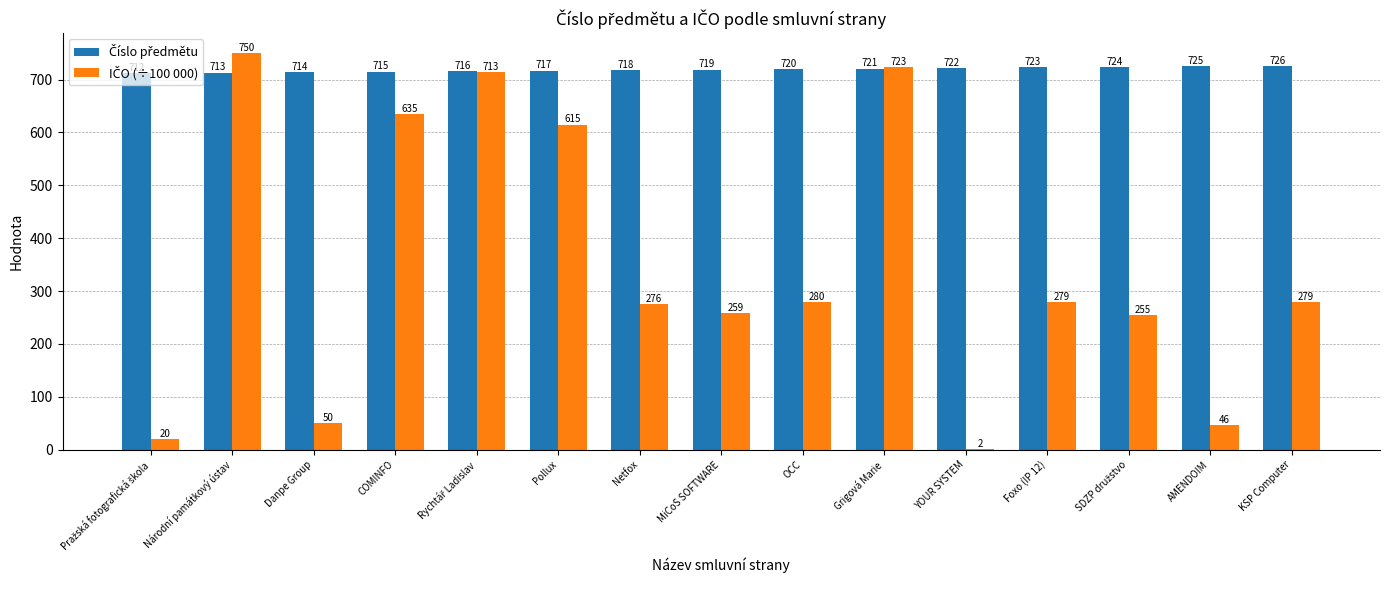

At which category is the sum across all series the highest?

Národní památkový ústav